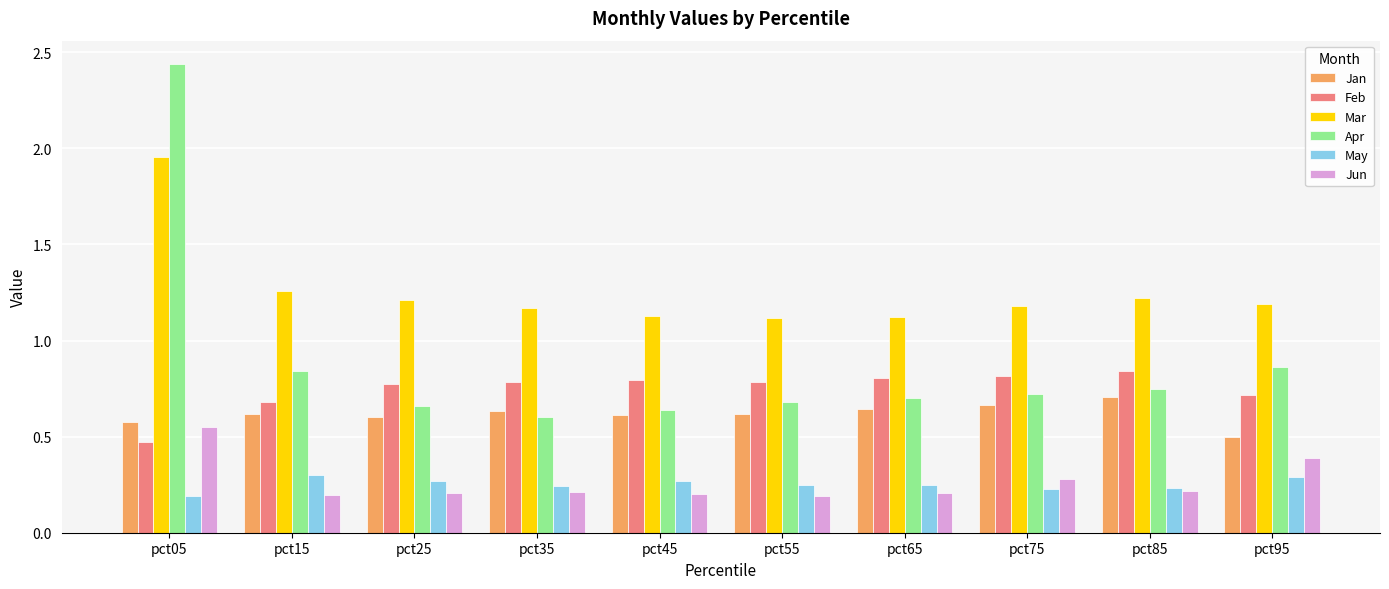

Rank the series by their maximum value, from lowest to highest.

May, Jun, Jan, Feb, Mar, Apr